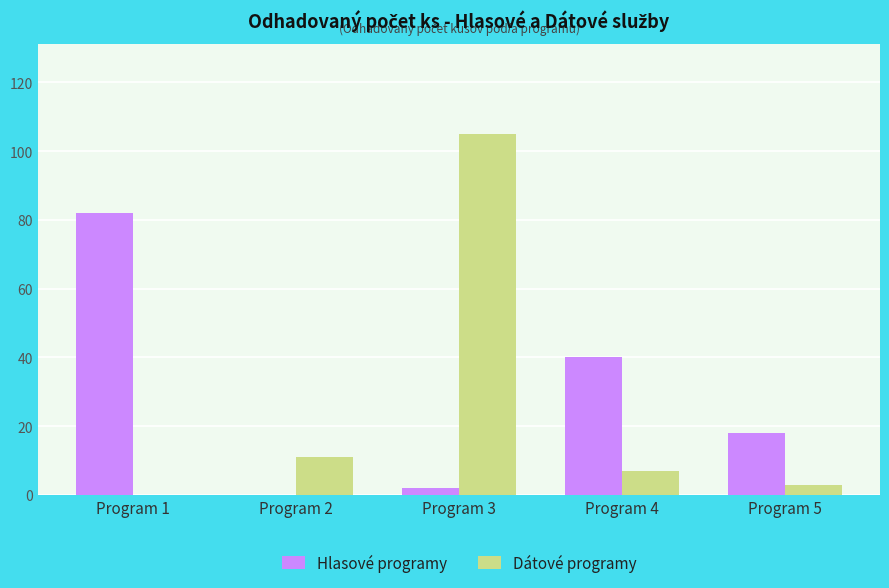

Read the Hlasové programy value at Program 5, to the nearest 10.

20